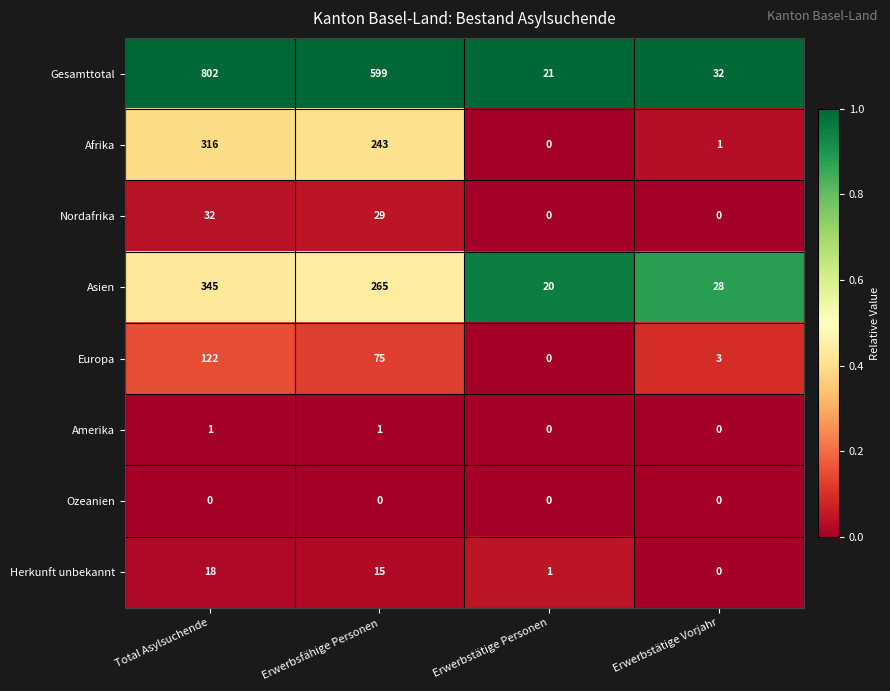

The Afrika series shows -105 at Erwerbstätige Personen. True or false?

False